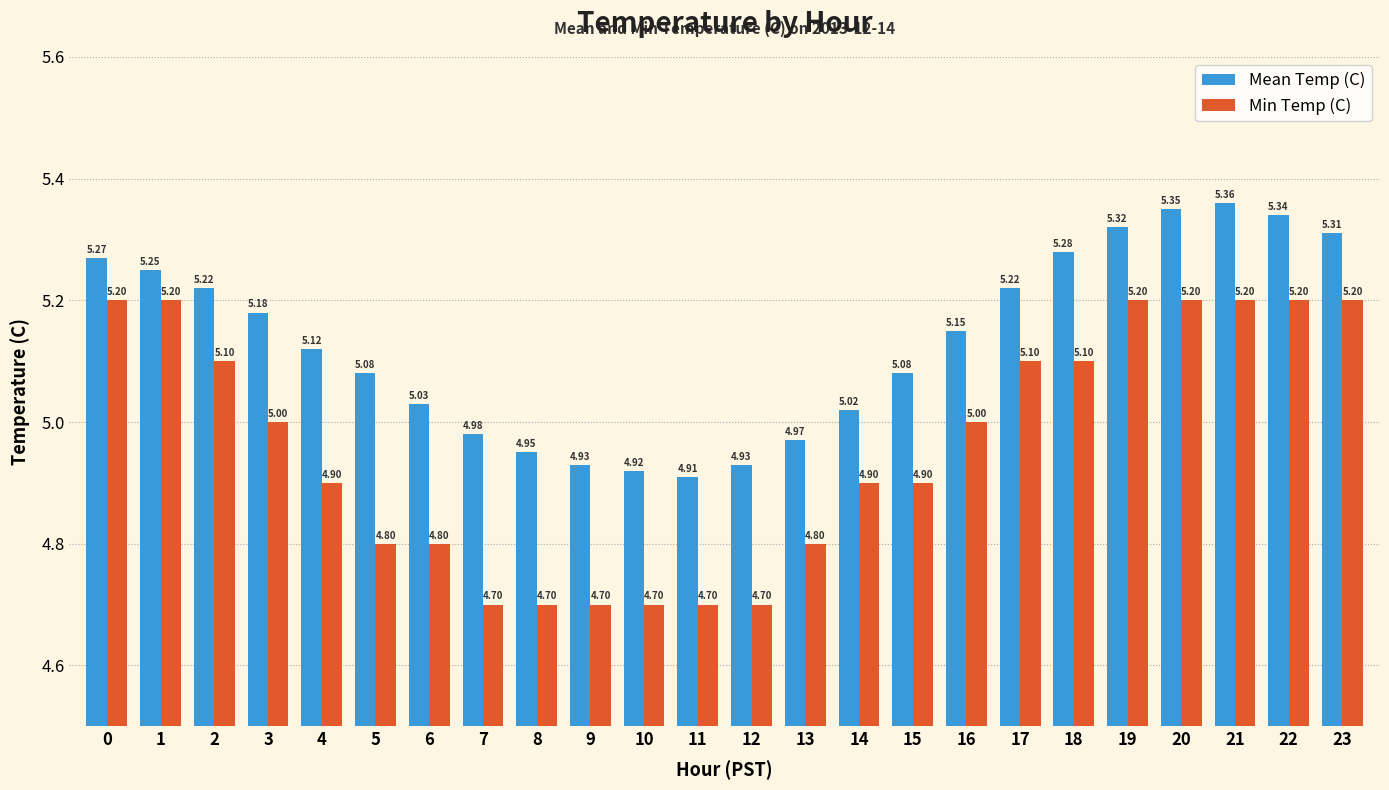

What is the difference between the Min Temp (C) values at 8 and 16?

0.3